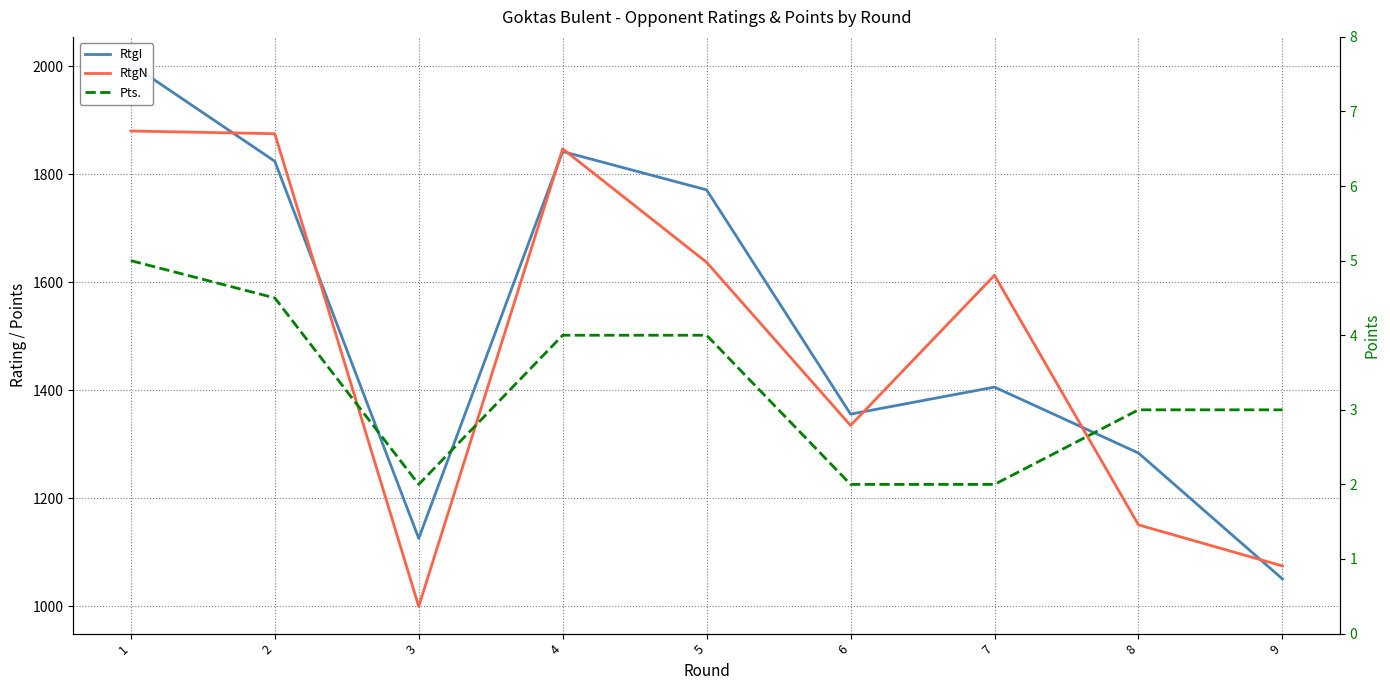

What is the approximate value of Pts. at 4?

4.0